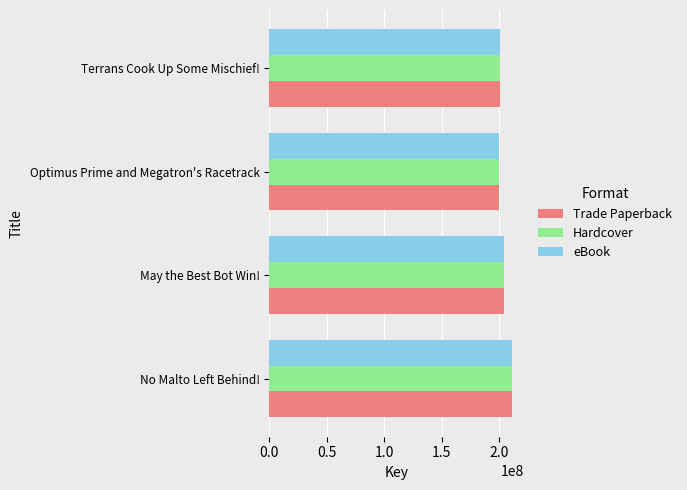

True or false: Trade Paperback has a value of 131409540 at Optimus Prime and Megatron's Racetrack.

False